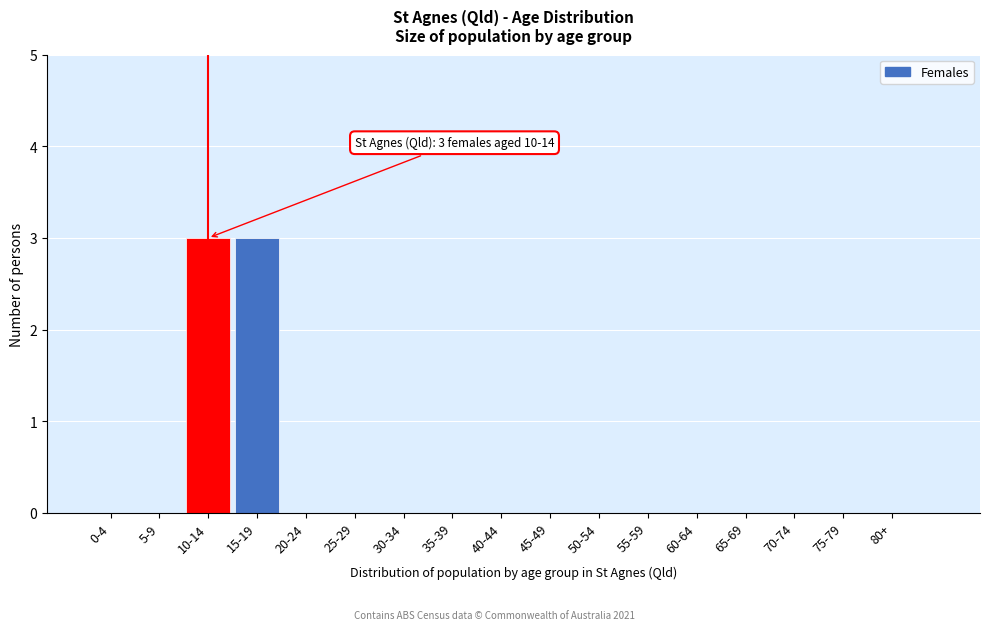

Reading right to left, list all the values displayed in this chart.

80+=0	75-79=0	70-74=0	65-69=0	60-64=0	55-59=0	50-54=0	45-49=0	40-44=0	35-39=0	30-34=0	25-29=0	20-24=0	15-19=3	10-14=3	5-9=0	0-4=0